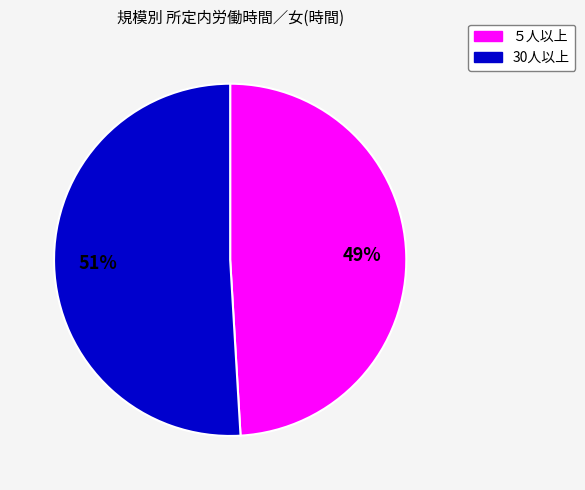

To the nearest percent, what is the average slice percentage?

50%